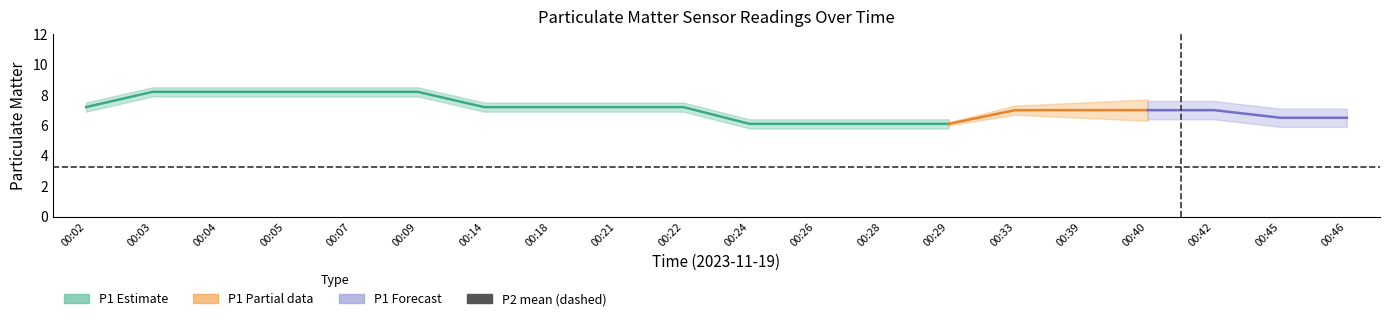

Does the chart have visible grid lines?

No